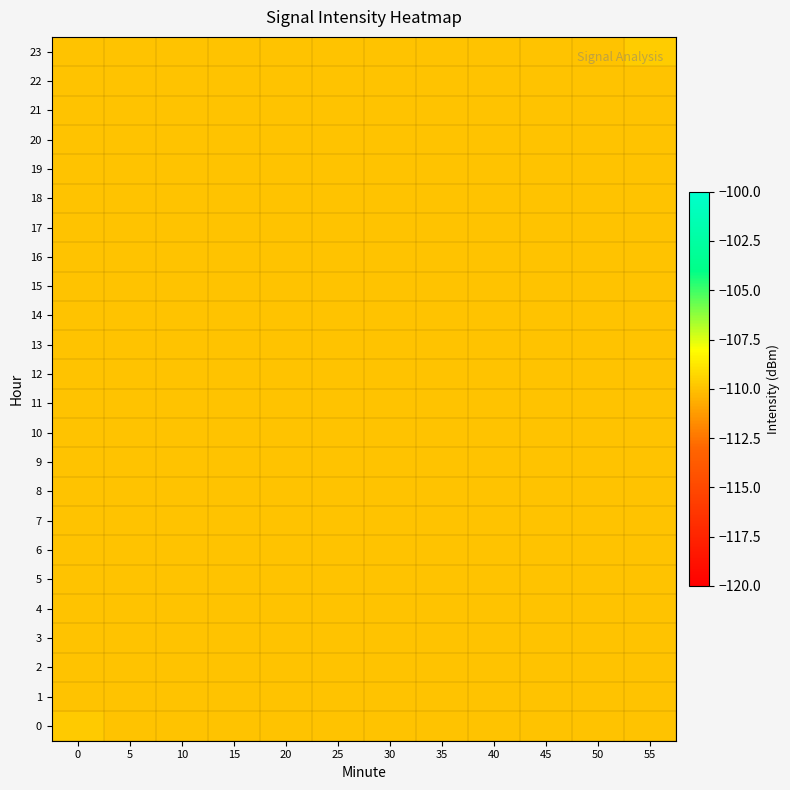

Count the number of data series in this chart.

24